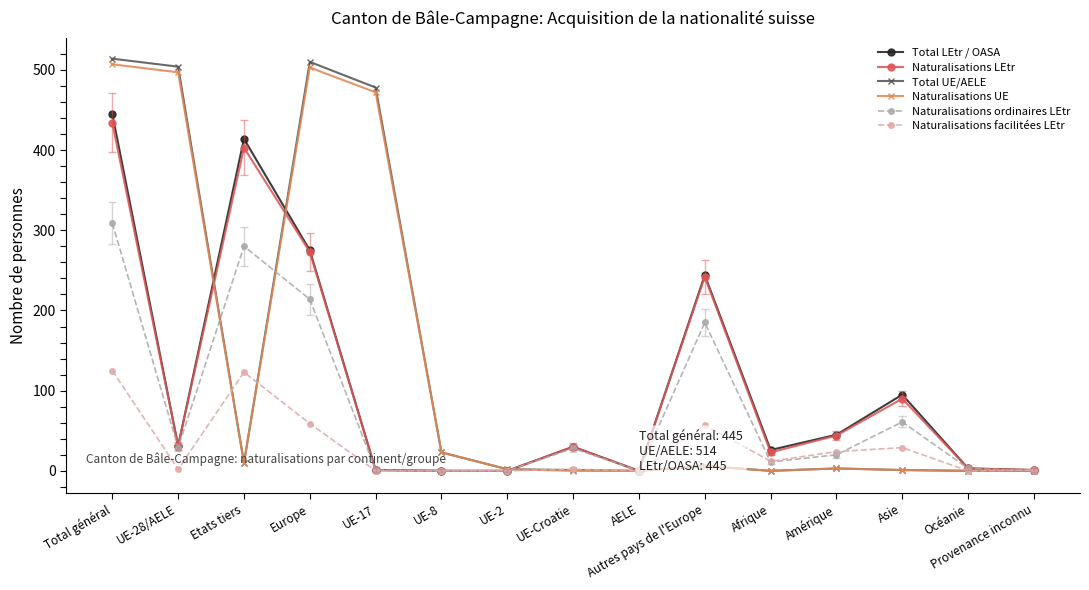

Which series has the widest spread of values?

Total UE/AELE